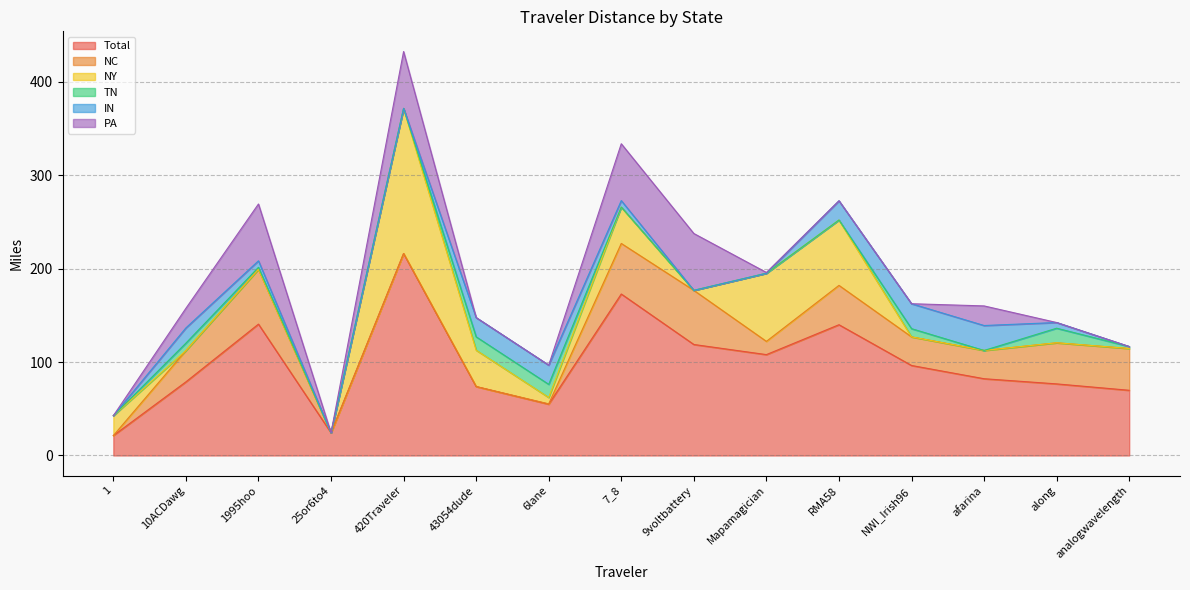

What is the total value across all series at analogwavelength?

116.6